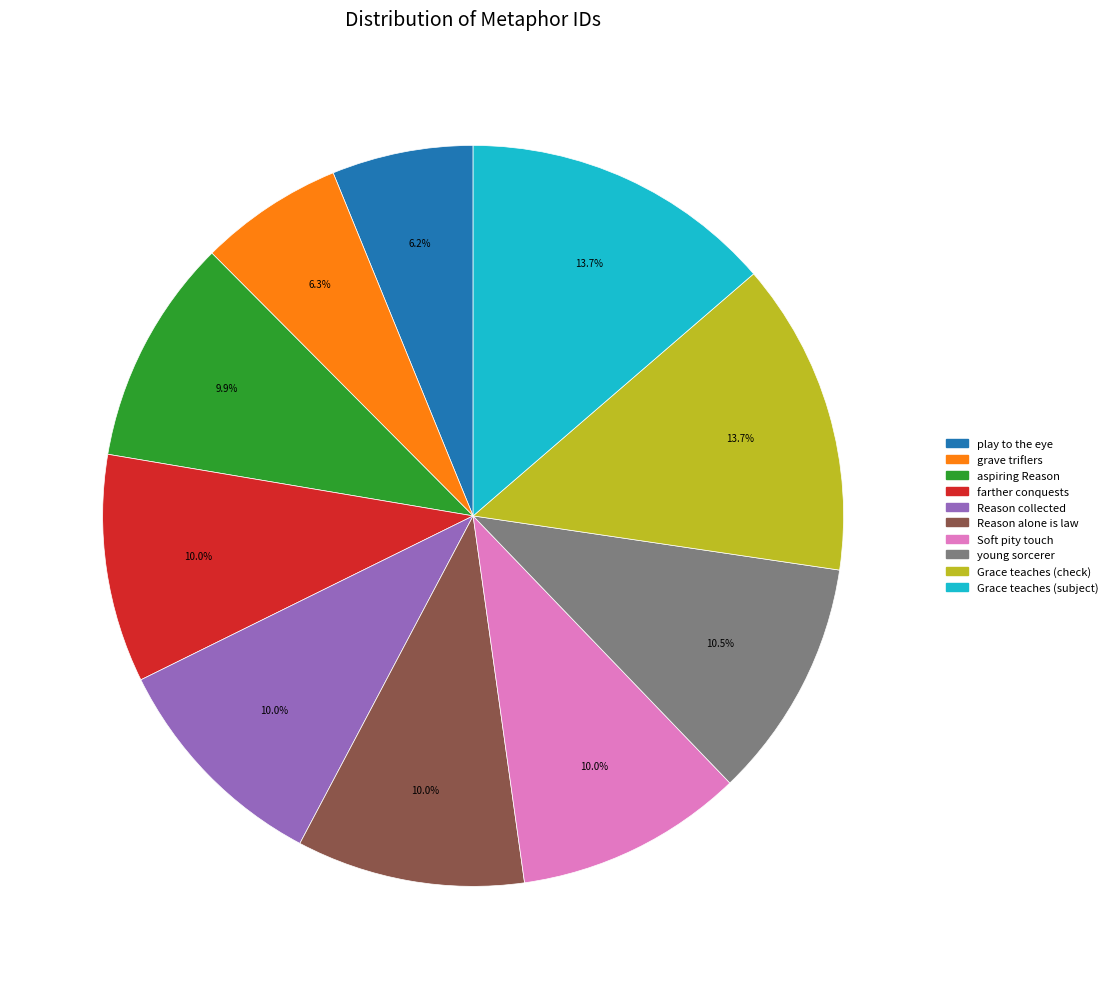

True or false: Reason alone is law accounts for 10% of the total.

True